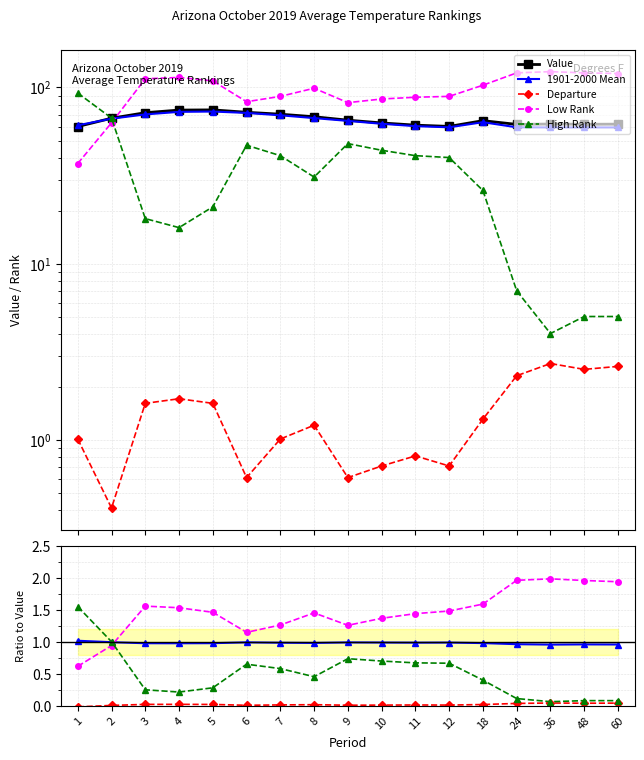

What is the sum of all 1901-2000 Mean values?

16.7